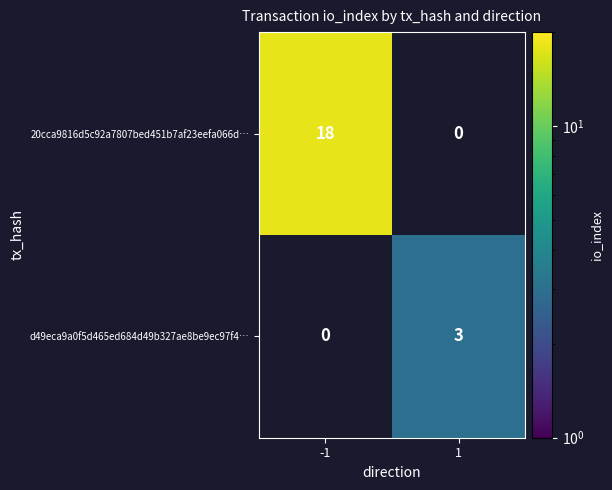

Is it true that d49eca9a0f5d465ed684d49b327ae8be9ec97f4… equals 5 at 1?

False